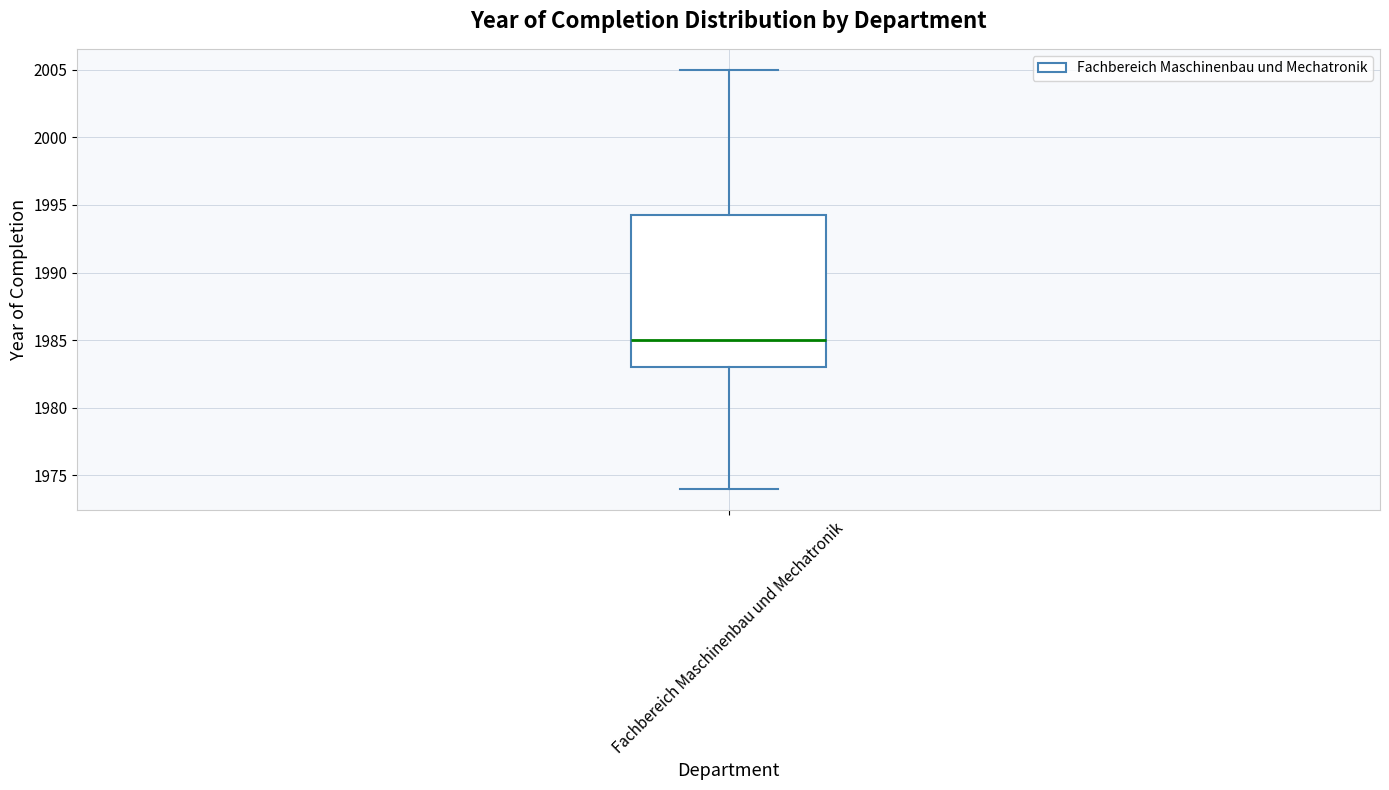

Read this box plot against the y-axis: the position of the median line, the range covered by the box, and the ends of both whiskers. The values are not printed on the chart, so give them approximately, as read against the axis.

median 1985.0, box 1983.0 to 1994.5, whiskers 1974.0 to 2005.0